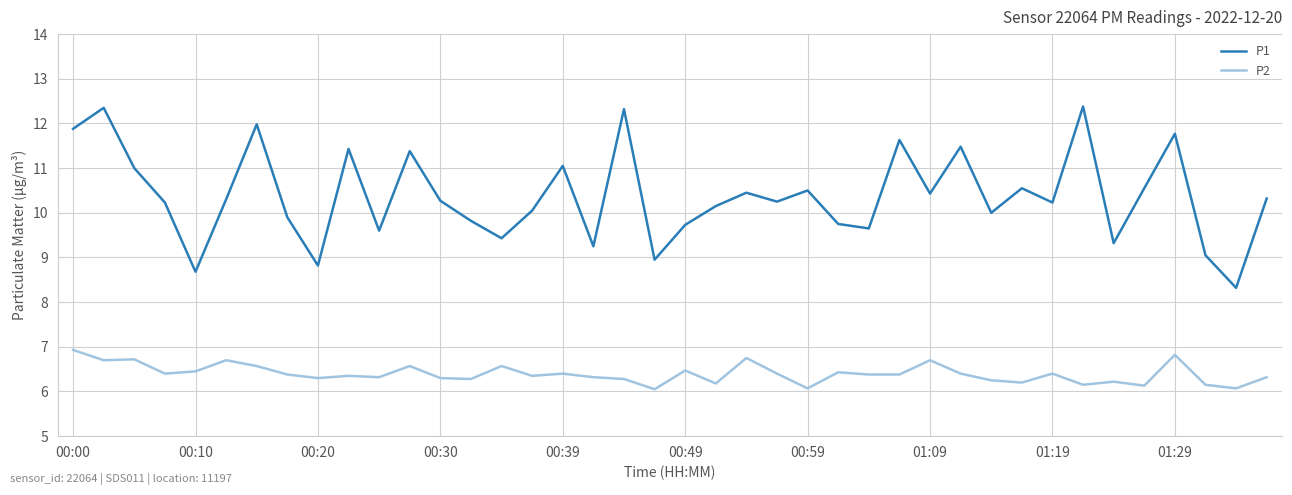

True or false: P2 and P1 intersect in this chart.

False